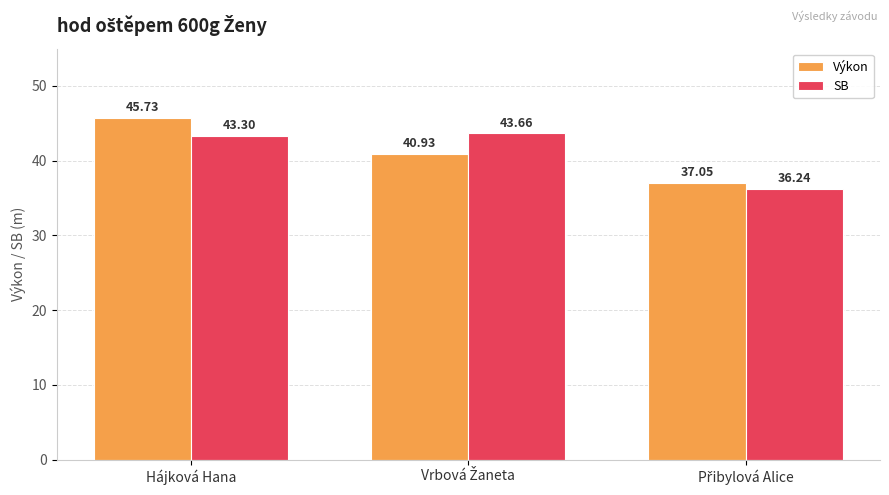

What are all the series names shown in the legend?

Výkon, SB